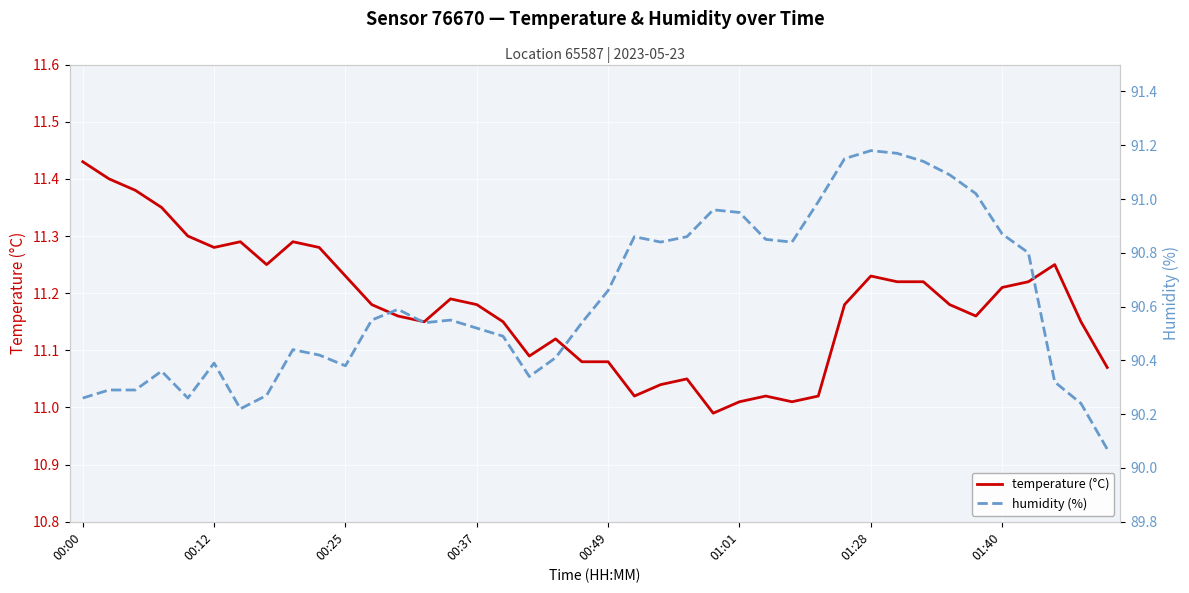

Is it true that temperature (°C) equals 2.4 at 33?

False